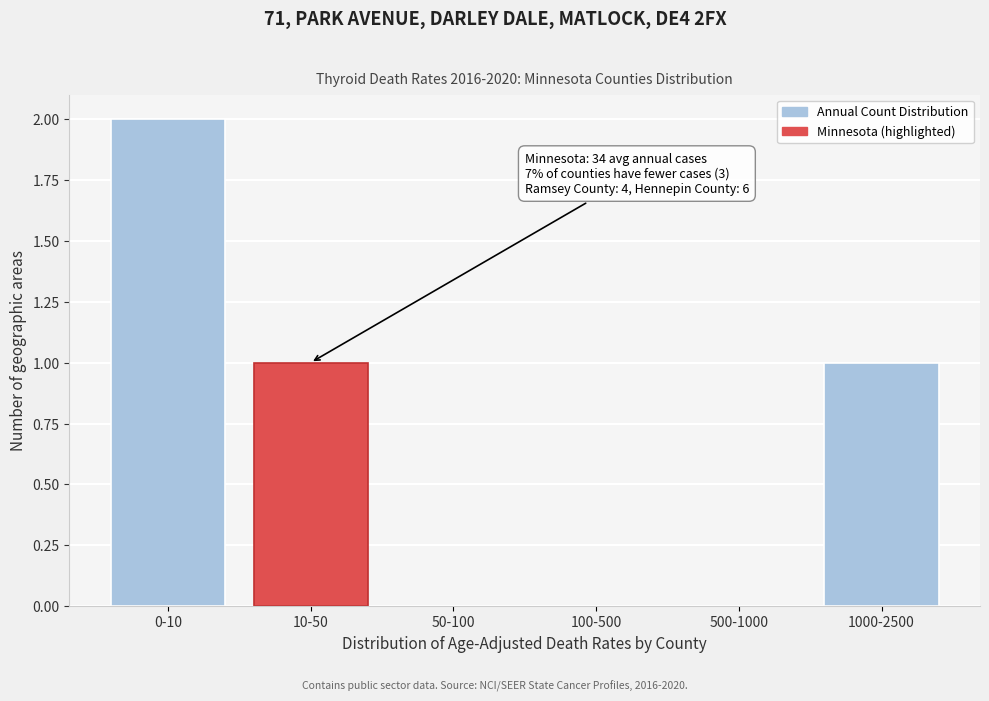

Reading right to left, extract all data points from this chart.

1000-2500=1	500-1000=0	100-500=0	50-100=0	10-50=1	0-10=2